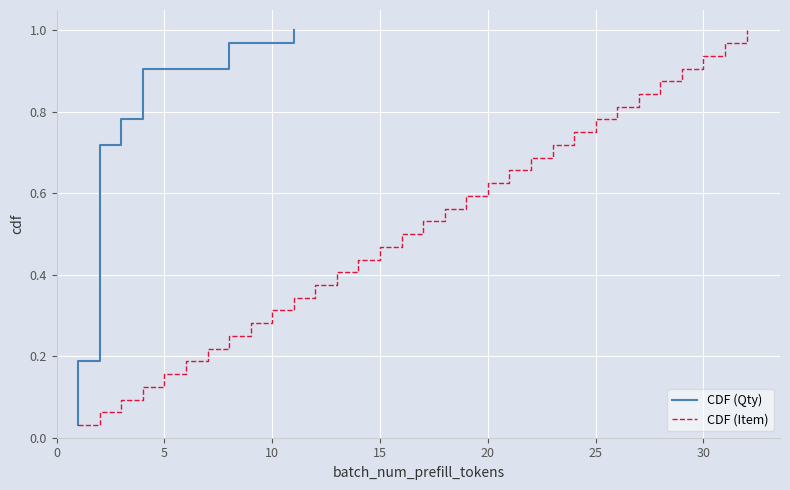

What is the value of the CDF (Item) point at the 6th from the left?

0.2